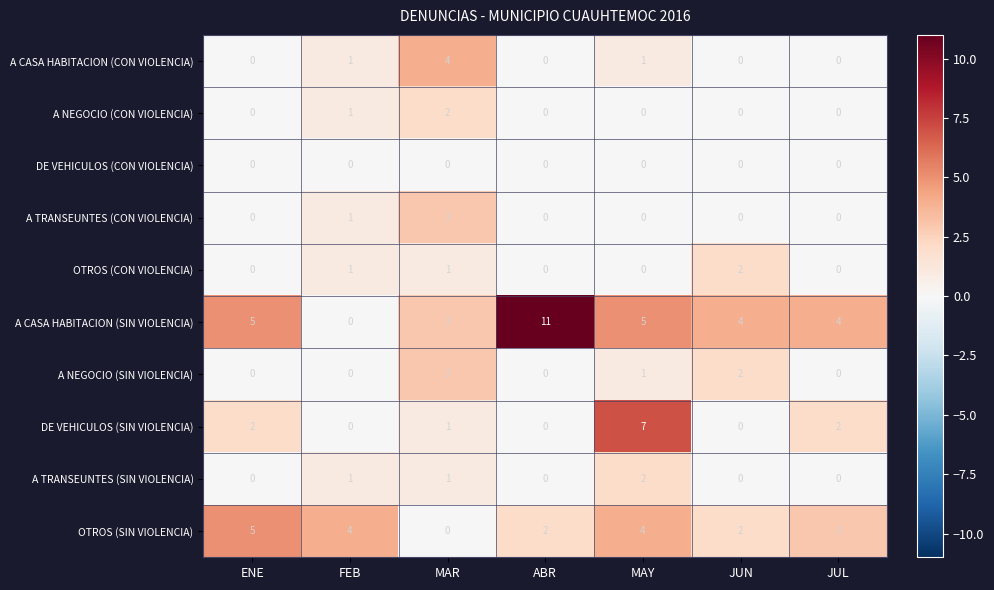

What is the average value of the OTROS (SIN VIOLENCIA) series?

3